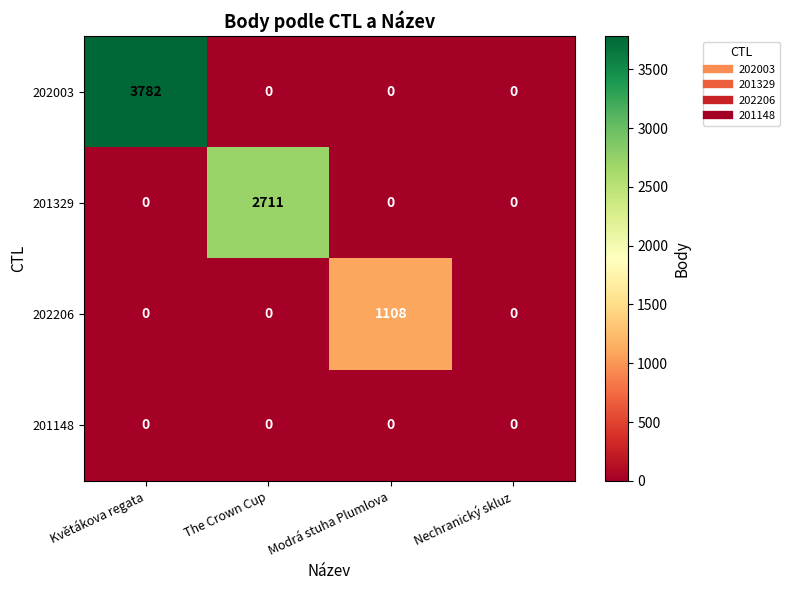

At how many categories does at least one series exceed 439?

3